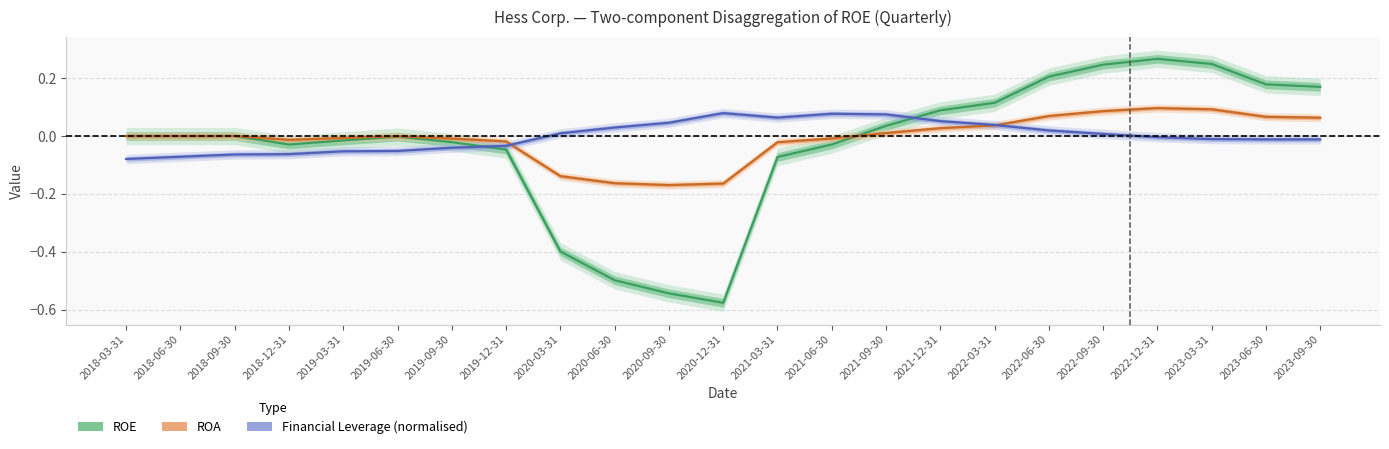

Rank the series at 2020-12-31 from lowest to highest value.

ROE, ROA, Financial Leverage